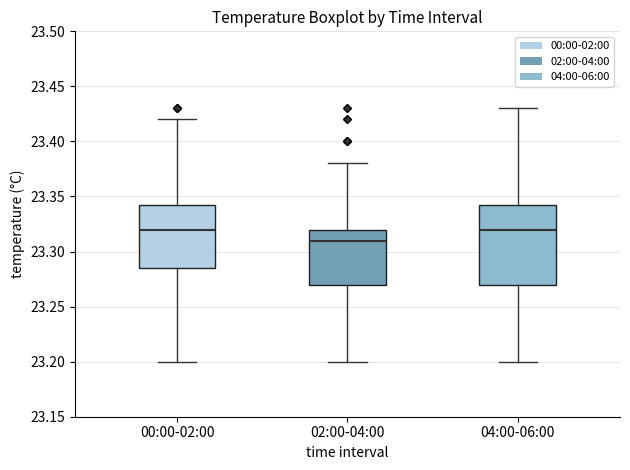

Where is the lower edge of the box for 04:00-06:00 on the y-axis? The values are not printed on the chart, so give them approximately, as read against the axis.

23.270